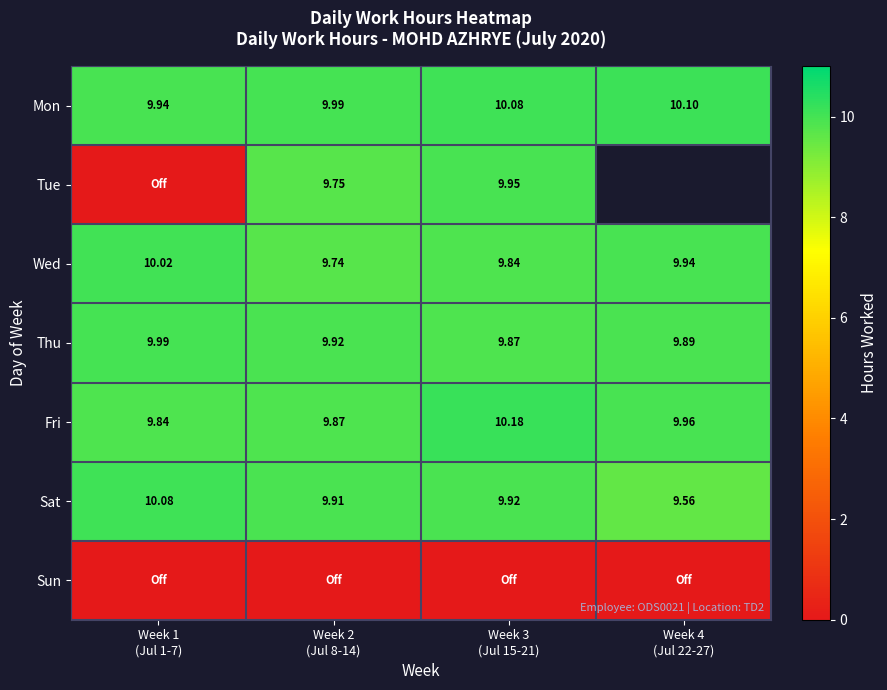

Which series has the largest range (max minus min)?

Tue